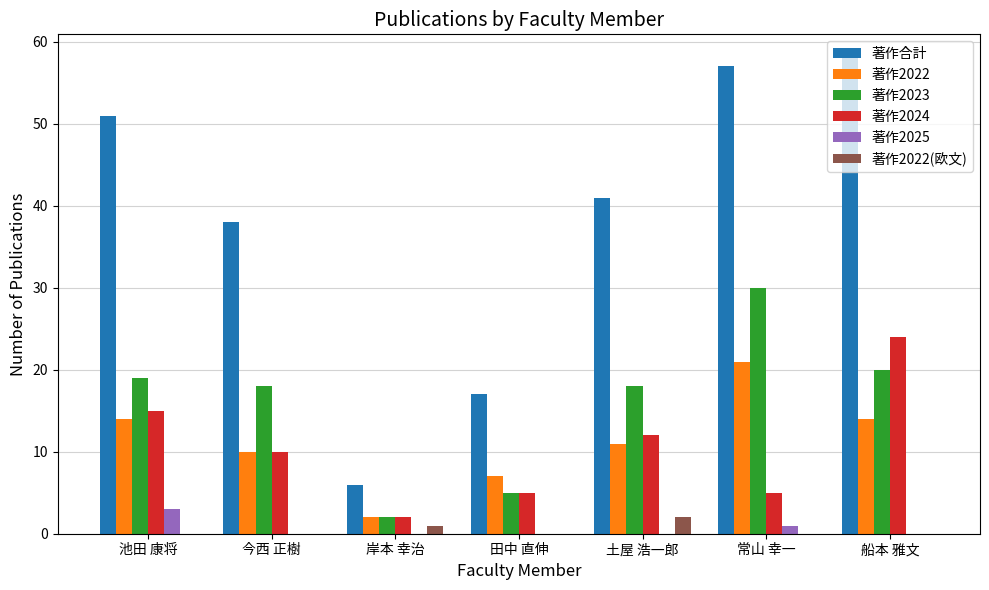

The 著作2025 series shows 2 at 岸本 幸治. True or false?

False